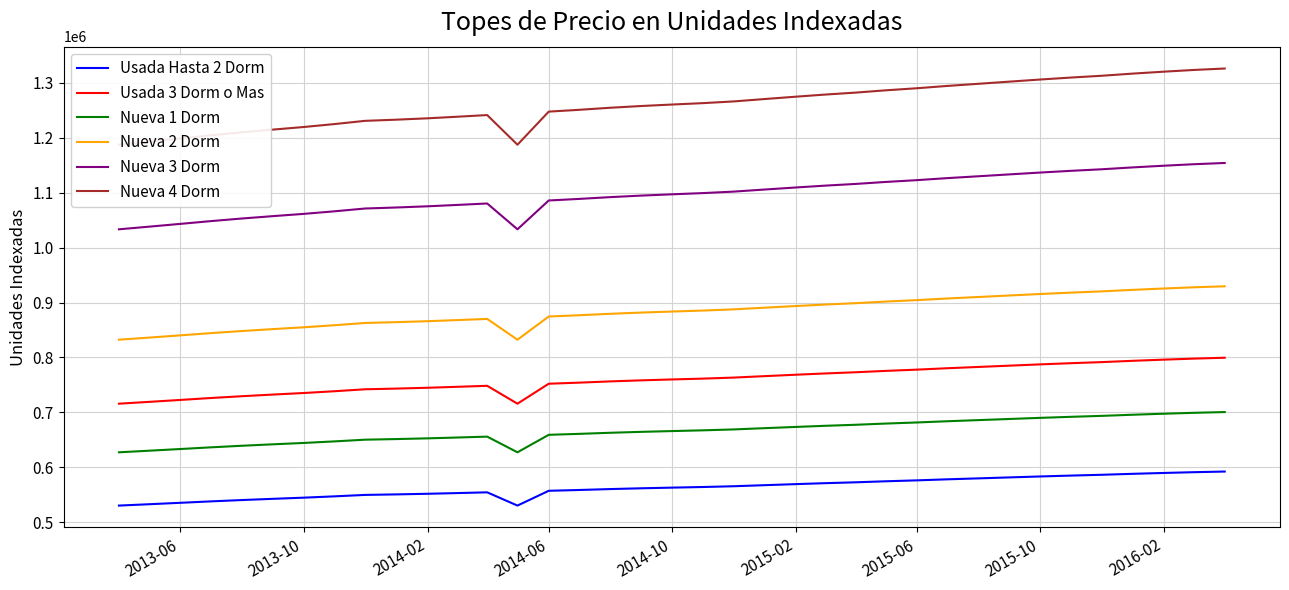

What is the difference between the maximum and minimum values in the Nueva 1 Dorm series?

73326